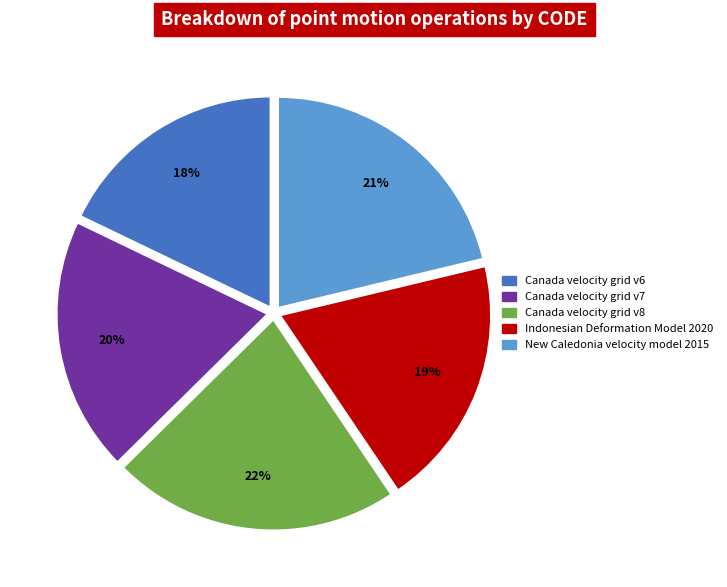

Is it true that Canada velocity grid v8 is 29% of the pie?

False